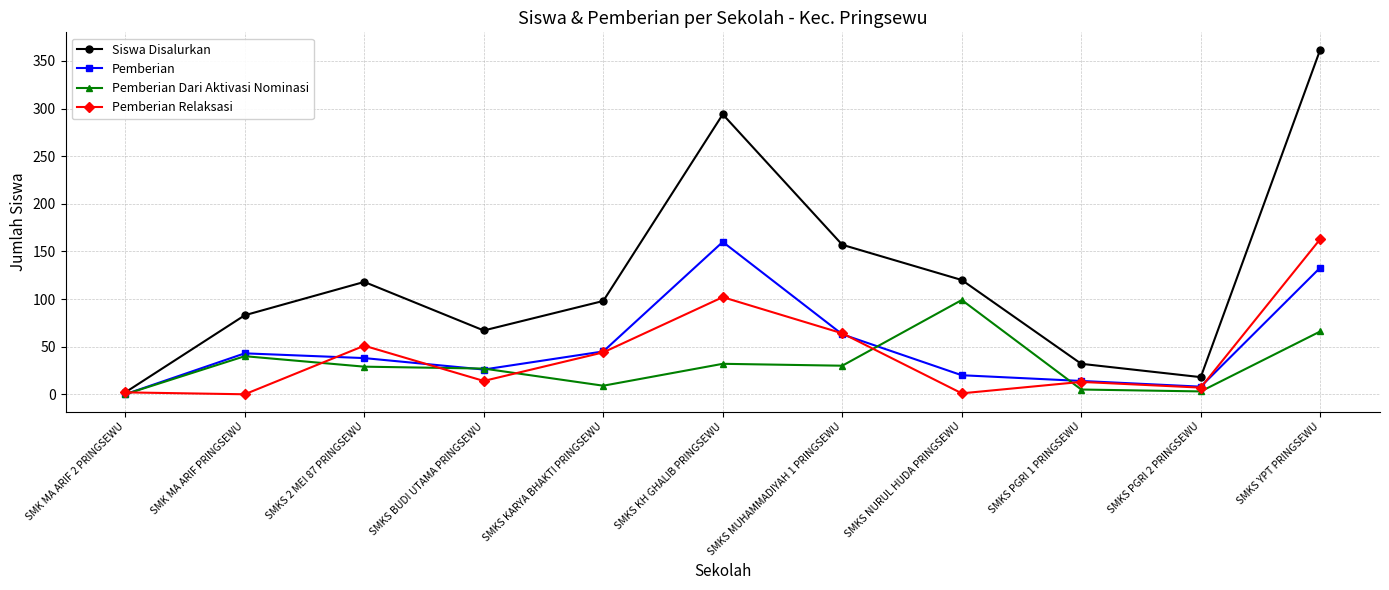

How many interior local peaks does the Pemberian Relaksasi series have?

3